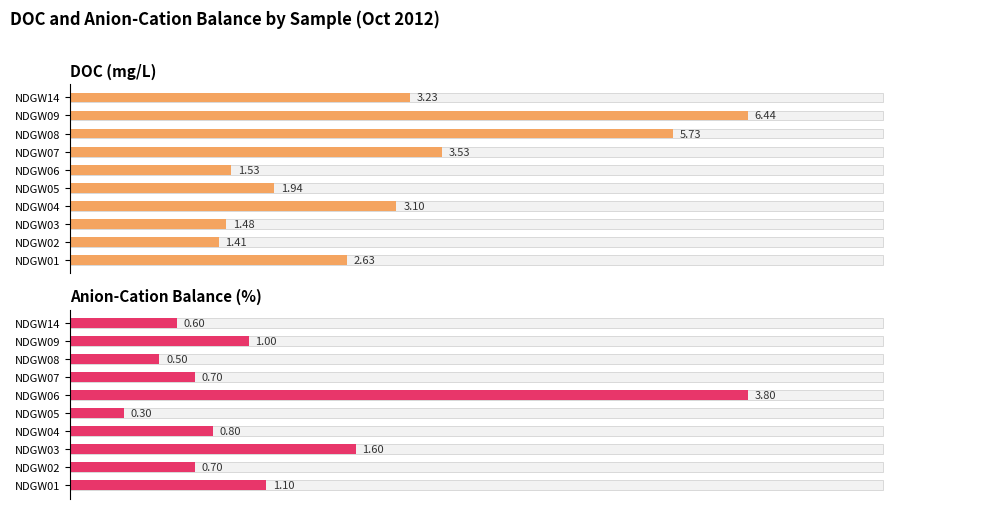

How many values in the DOC series exceed 3?

5